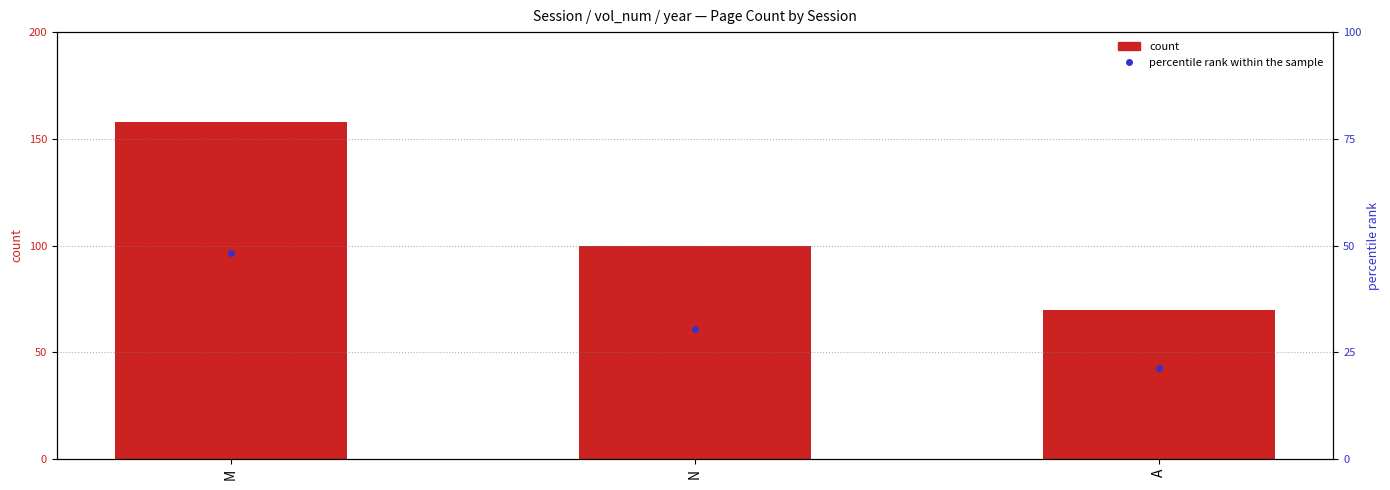

Rank the series at A from lowest to highest value.

percentile rank within the sample, count